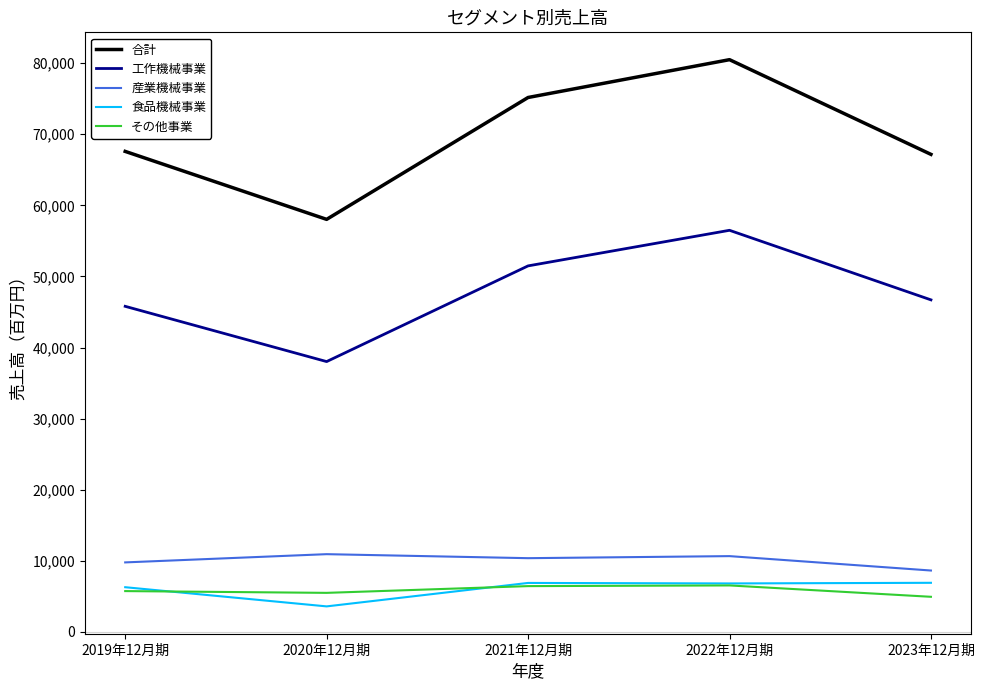

Which series has the widest spread of values?

合計